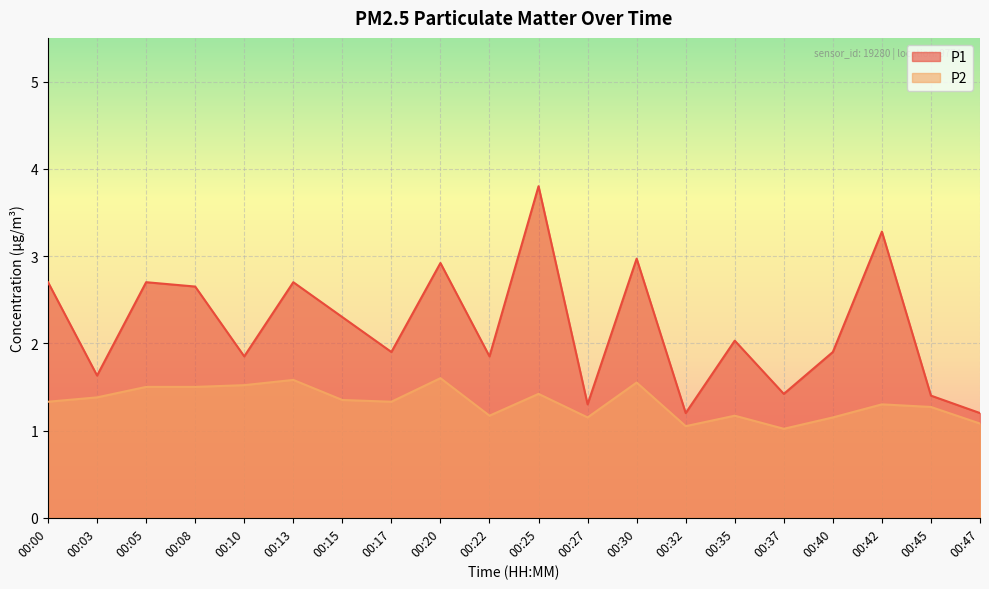

At which category does the chart reach its minimum across all series?

00:37